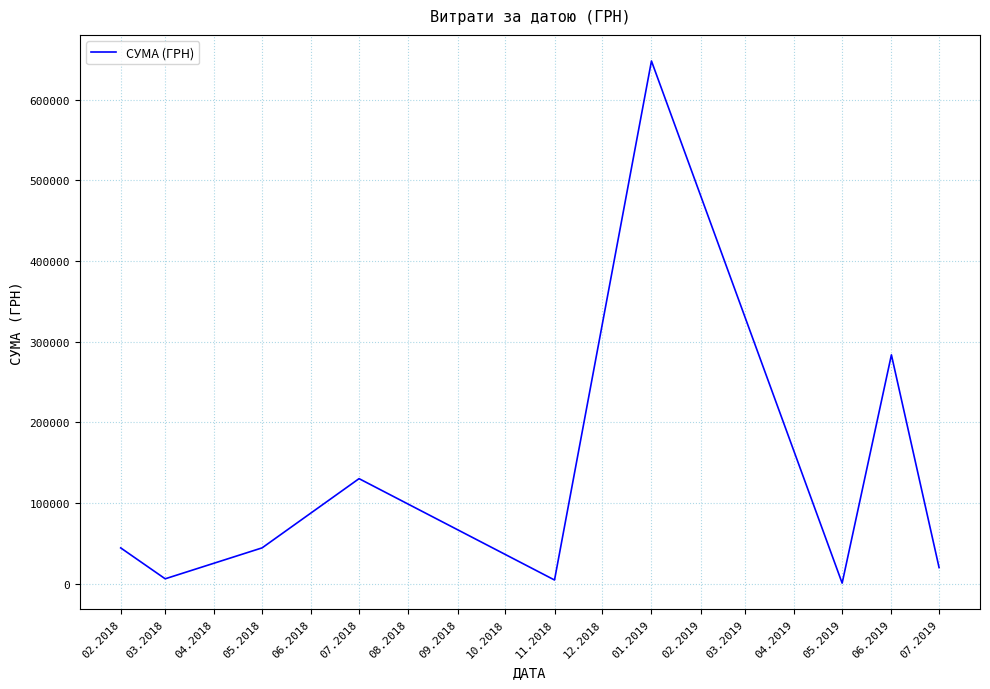

Is it true that the value at 07.2018 is 130319.7?

True